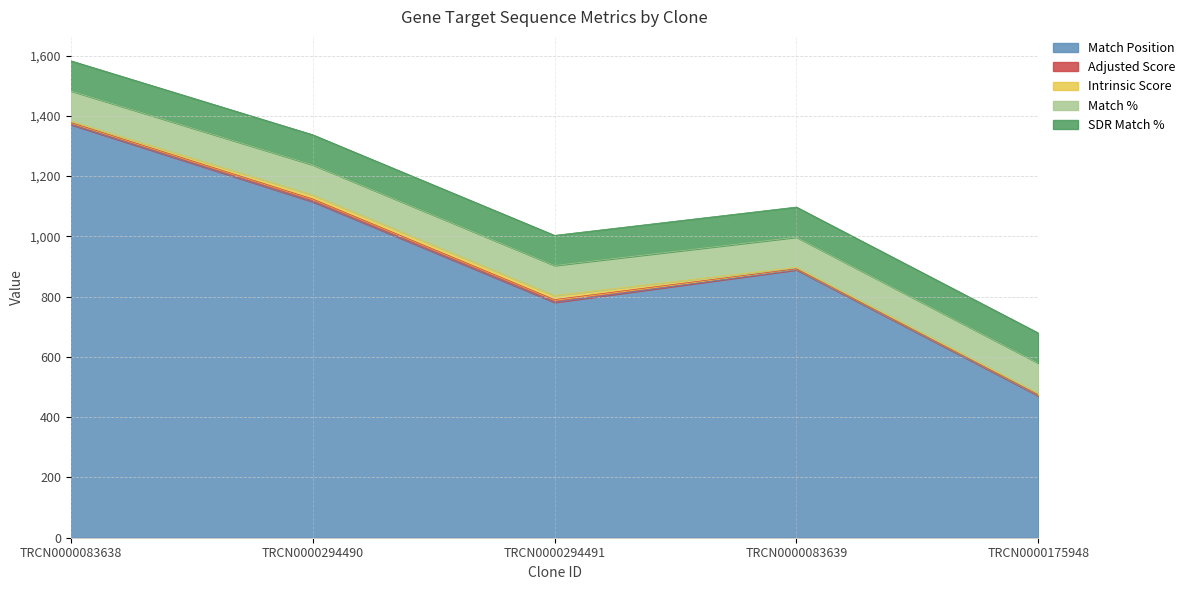

The value of Match Position at TRCN0000083639 is 1597.7. True or false?

False